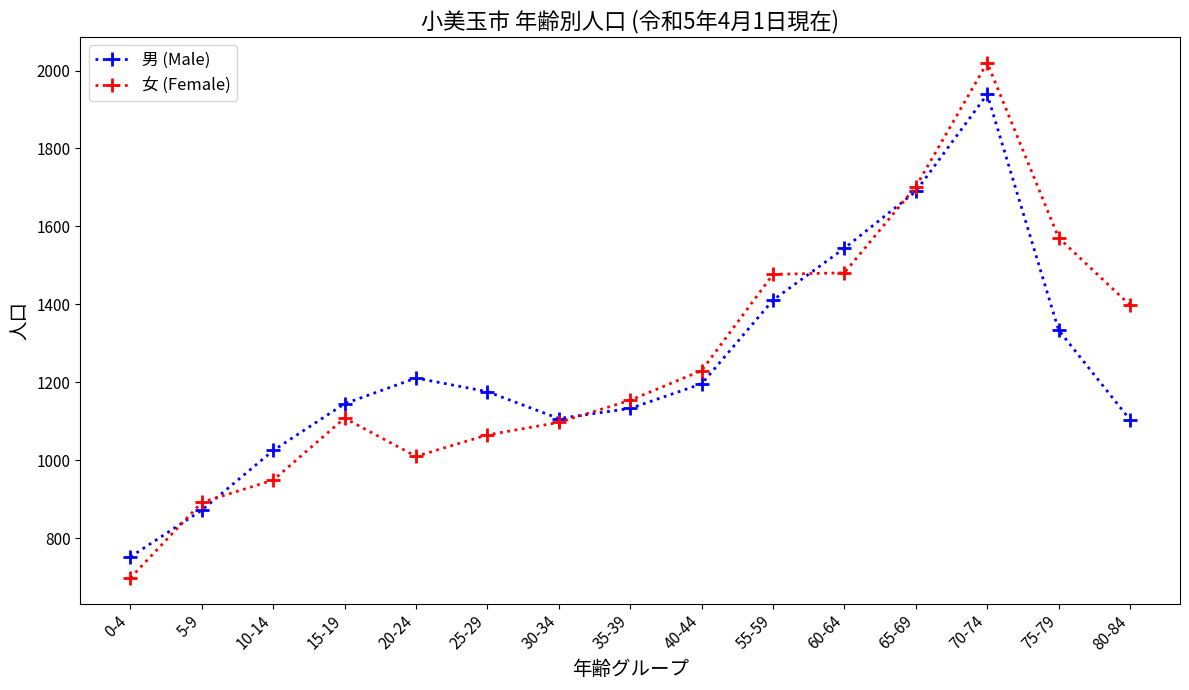

Which series has the largest range (max minus min)?

女 (Female)